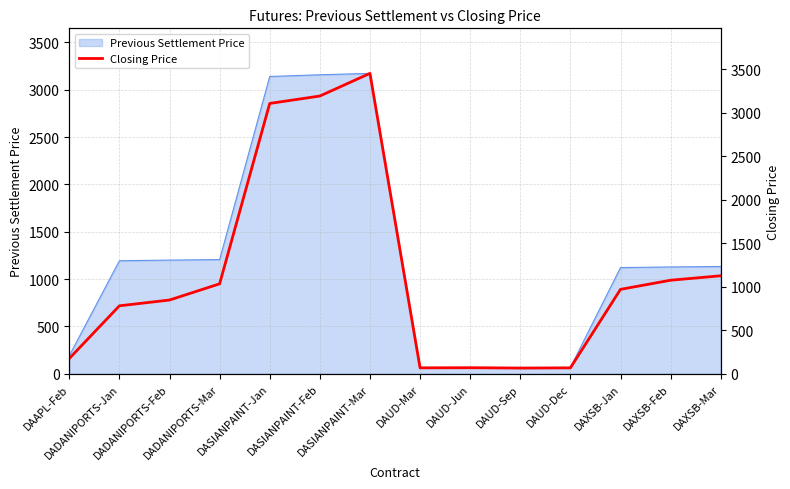

How many values are below 969?

7